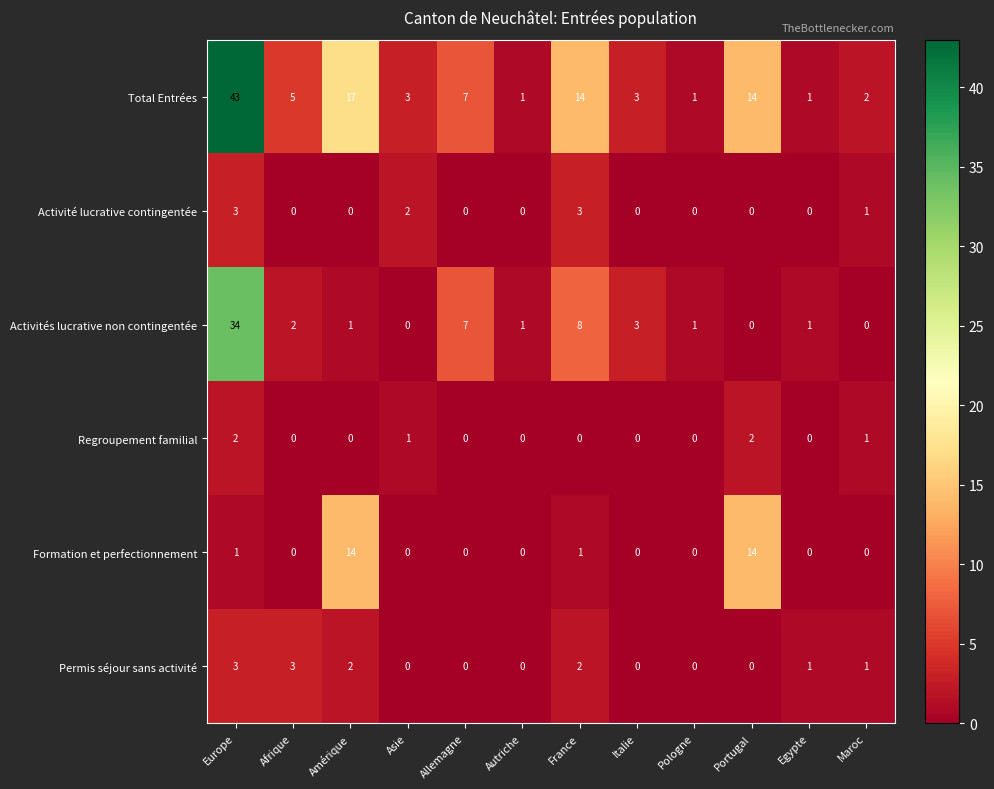

True or false: Activités lucrative non contingentée has a value of 0 at Asie.

True